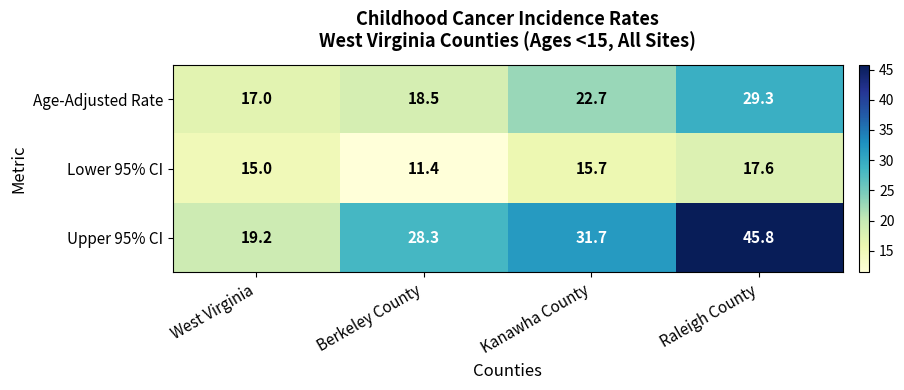

True or false: Lower 95% CI has a value of 8.0 at West Virginia.

False